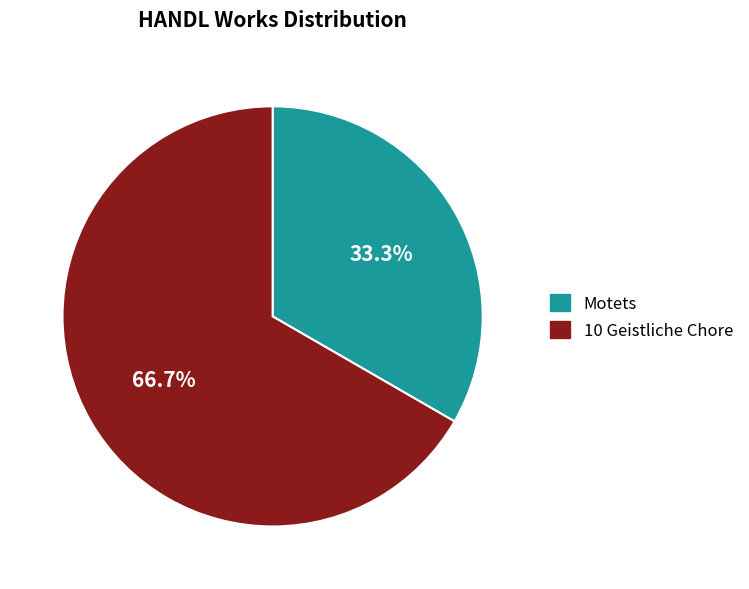

What percentage is NOT represented by Motets?

66.7%